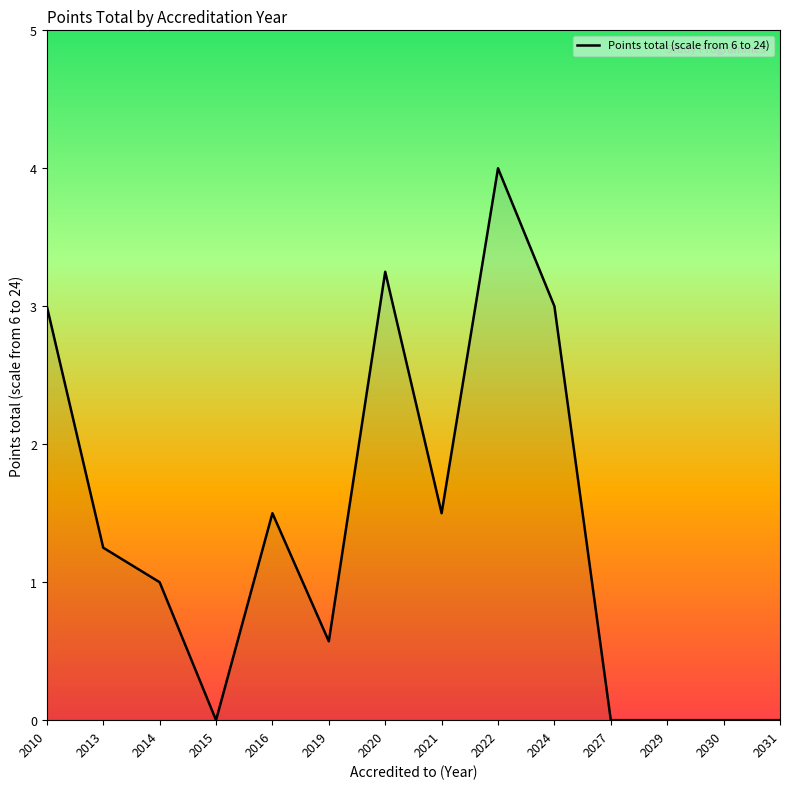

How many distinct data groups are displayed?

1